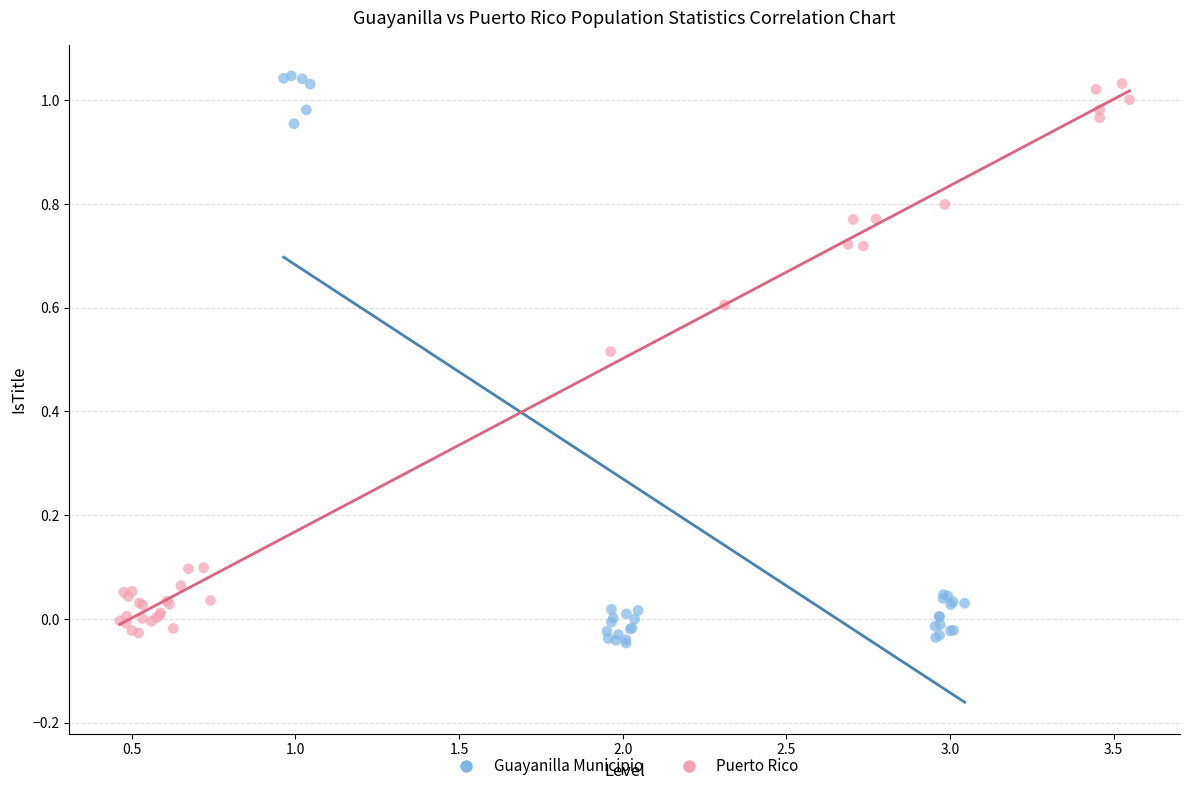

Which series contains the lowest Y value?

Guayanilla Municipio